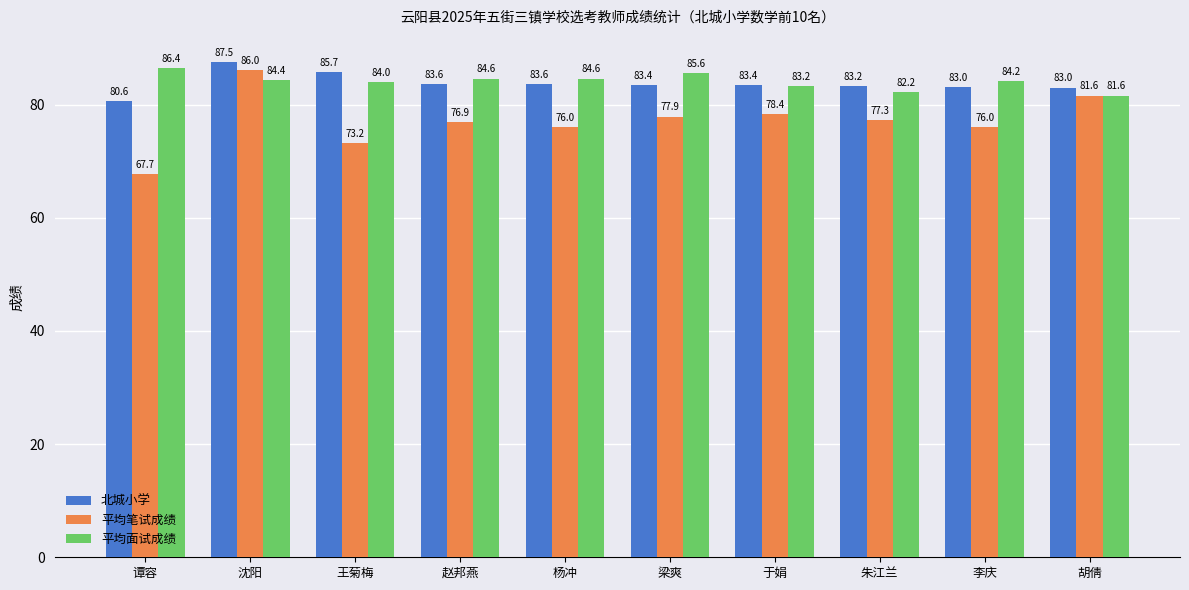

What is the greatest value displayed?

87.5